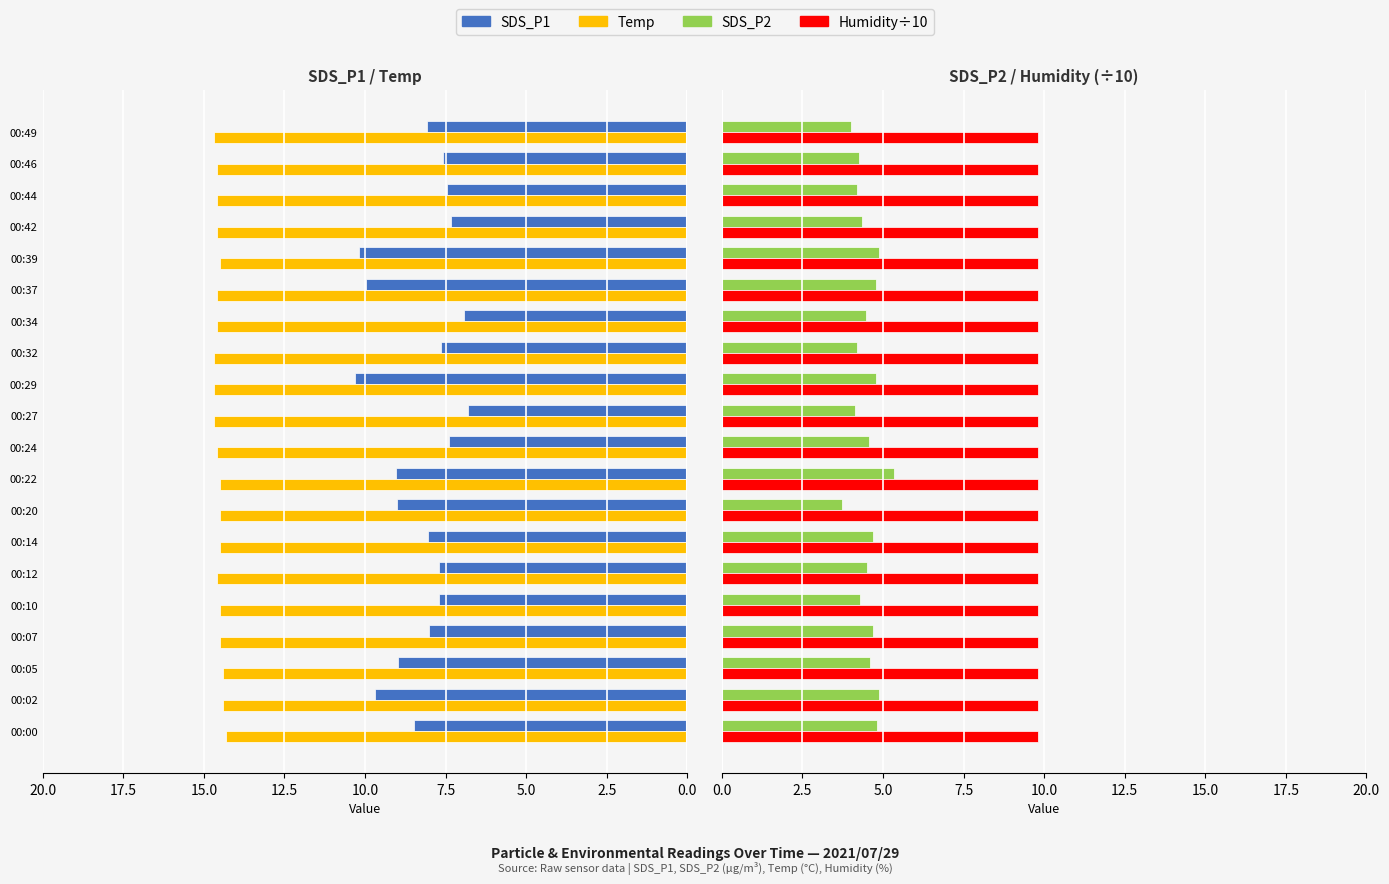

Between 00:29 and 00:49, which is larger?

00:29